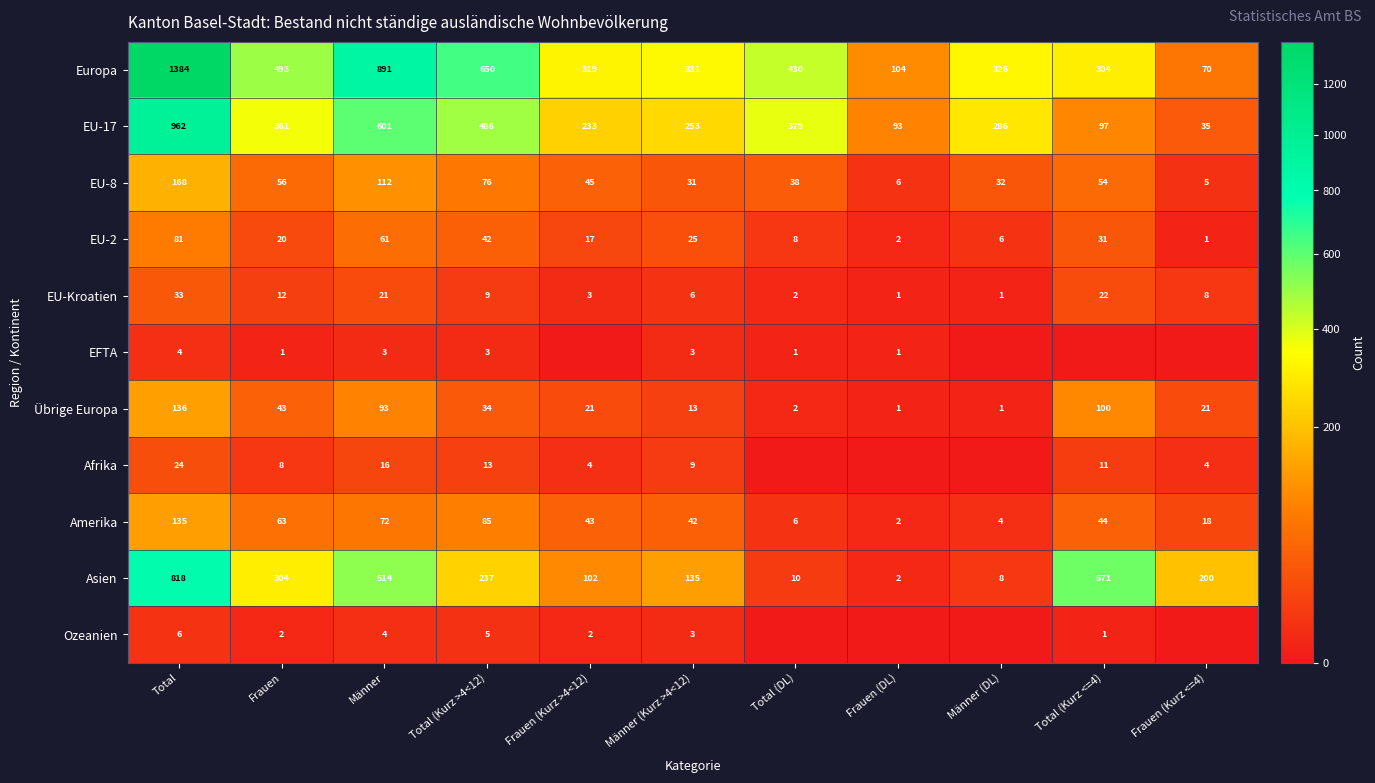

What is the difference between the highest and lowest values at Frauen?

492